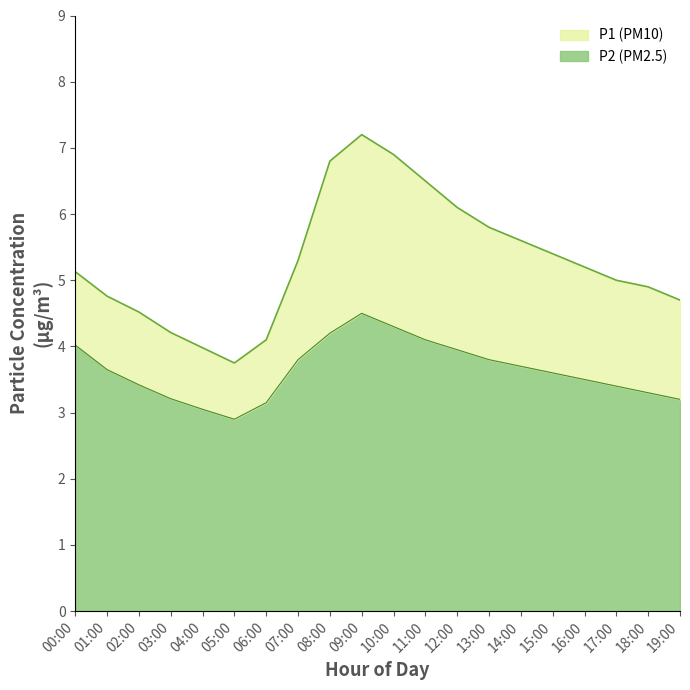

How many values in the P1 series exceed 5?

11